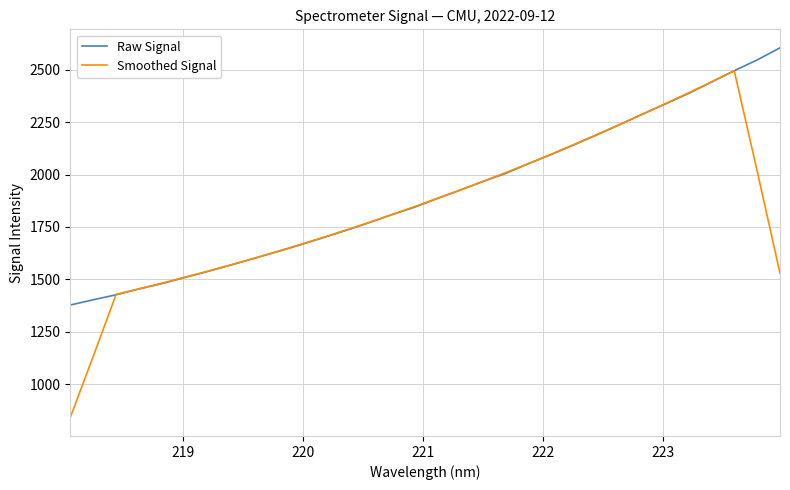

Which series ends up on top after the final intersection of Smoothed Signal and Raw Signal?

Raw Signal